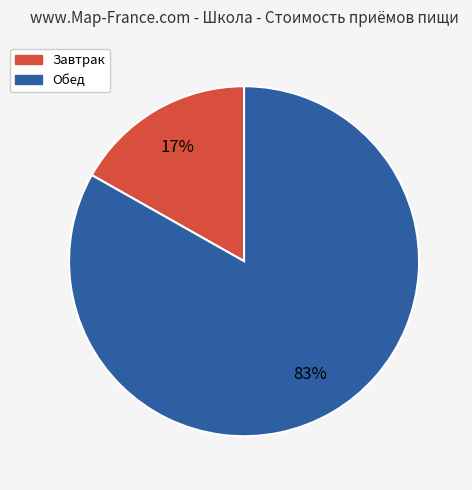

Which slice is the largest?

Обед